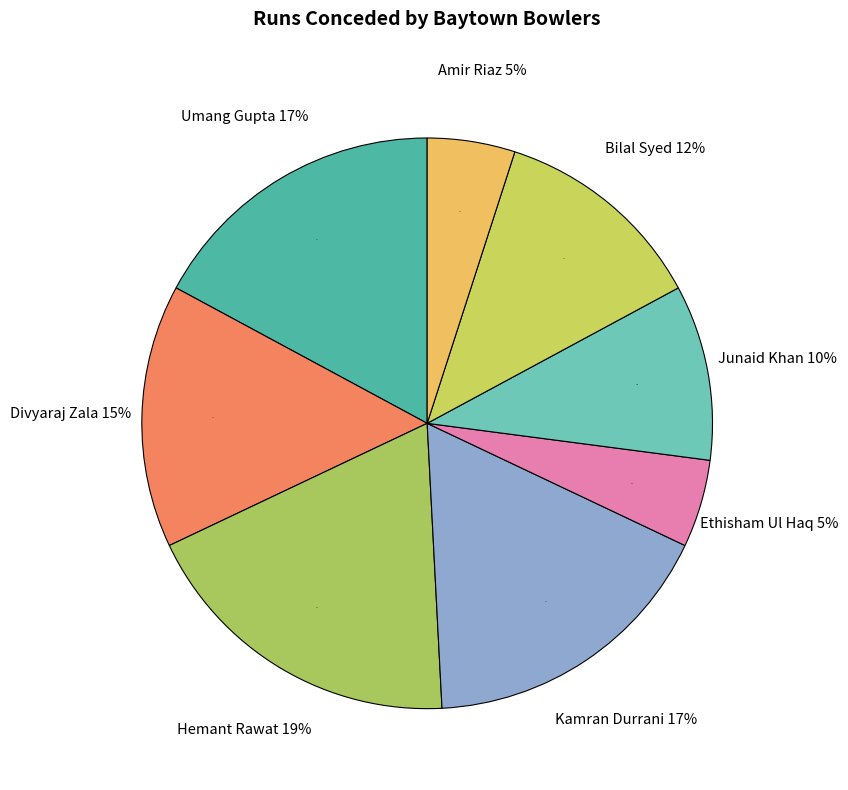

What is the smallest slice in the pie chart?

Ethisham Ul Haq